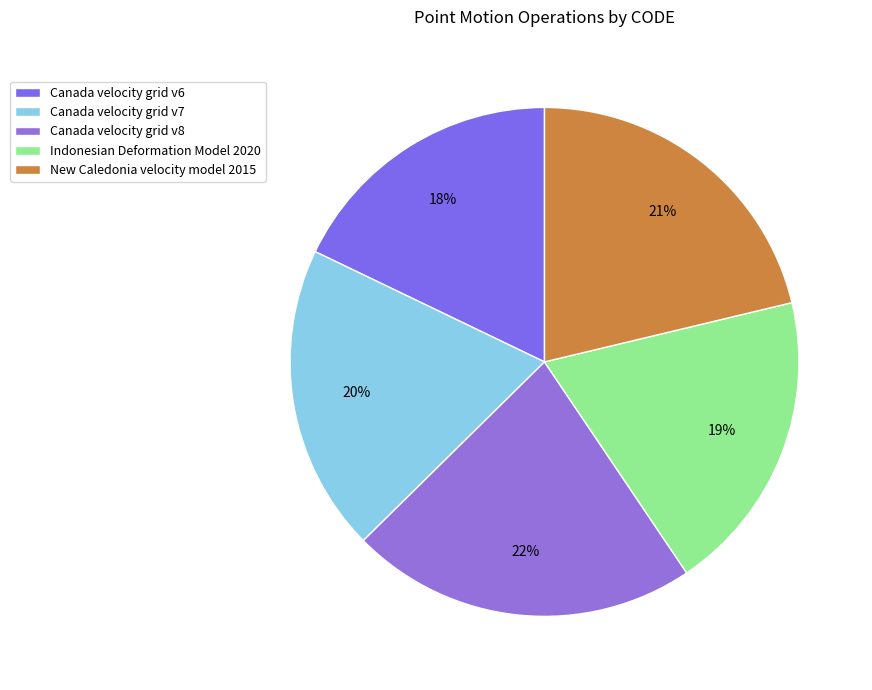

What is the change in value from Canada velocity grid v8 to New Caledonia velocity model 2015?

-384